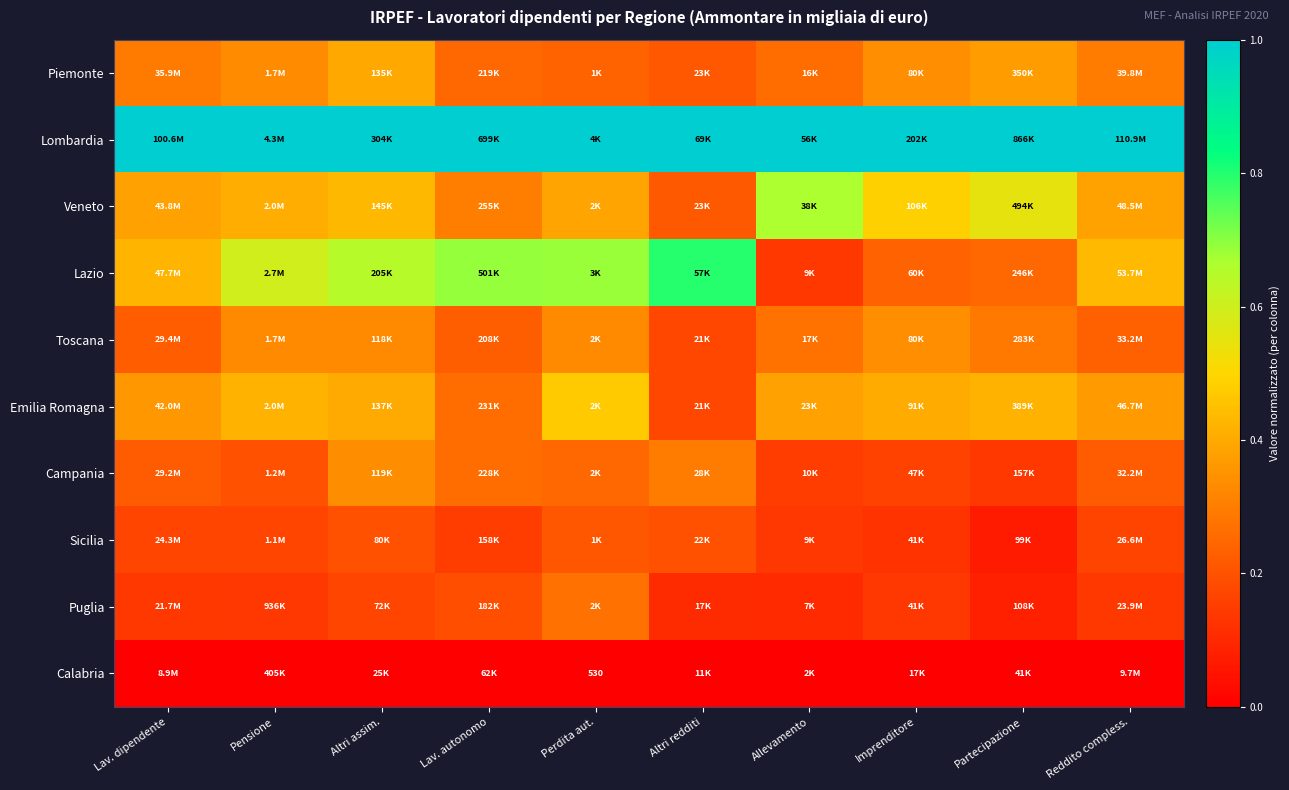

The Sicilia series shows 0.2 at Lav. dipendente. True or false?

True